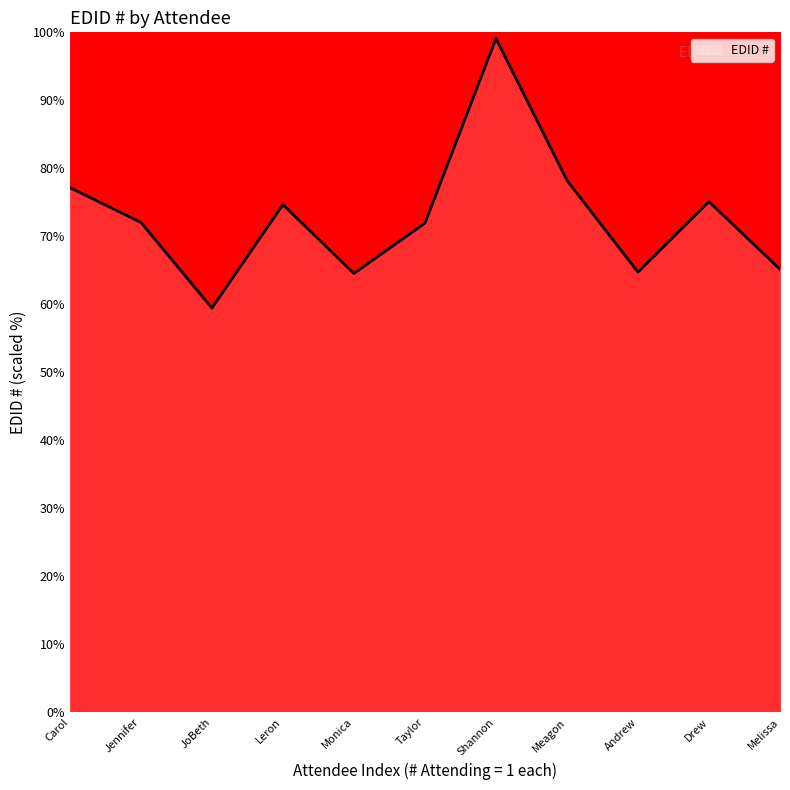

What is the minimum value shown in the chart?

59.5